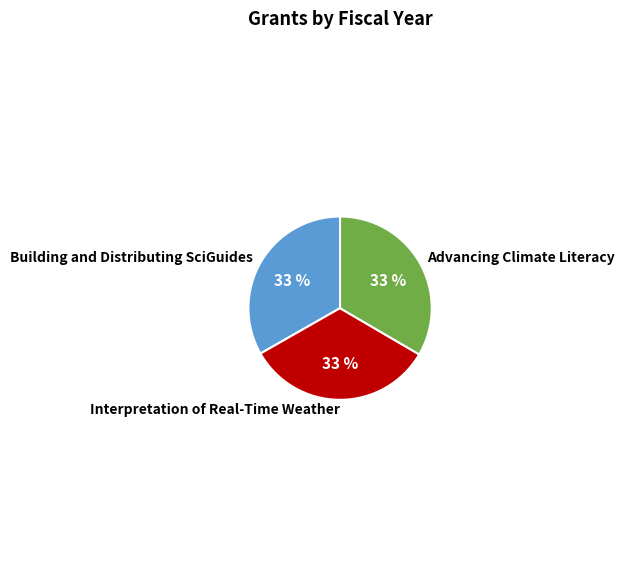

To the nearest percent, what is the combined percentage of Advancing Climate Literacy and Interpretation of Real-Time Weather?

67%